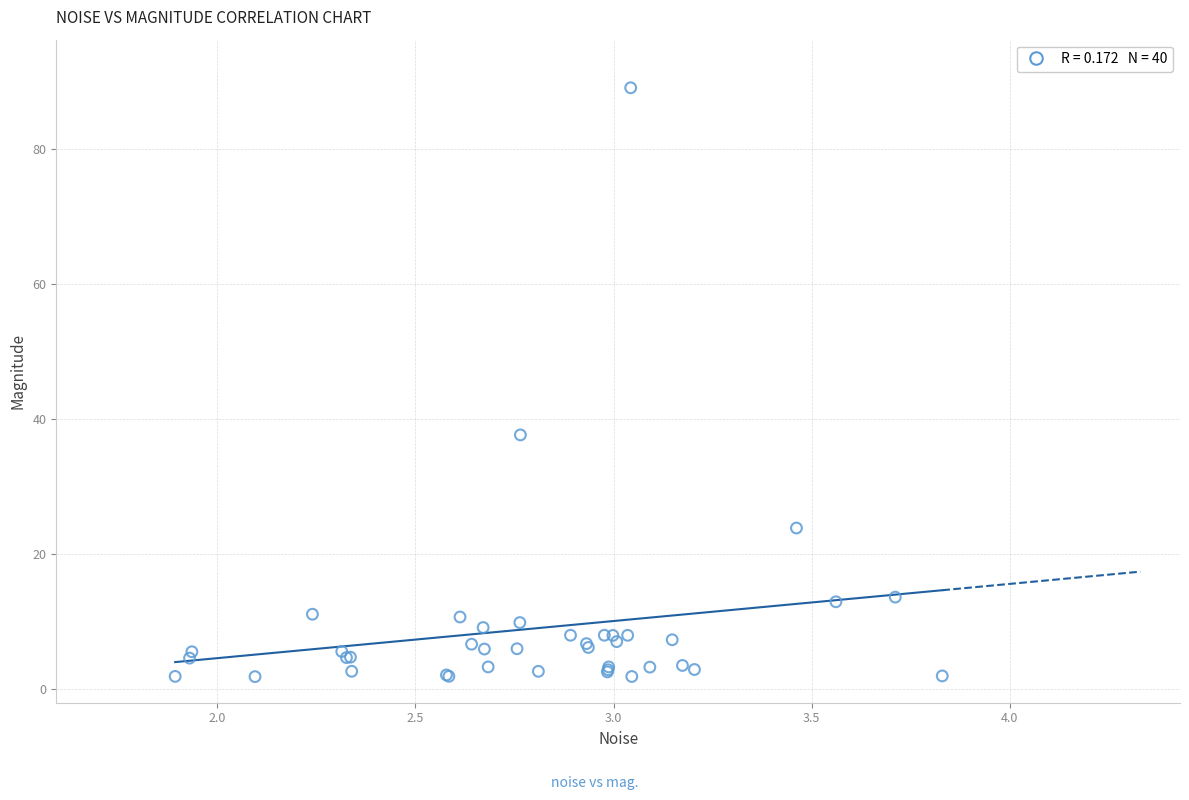

What Y value in the scatter plot is closest to 45?

37.7